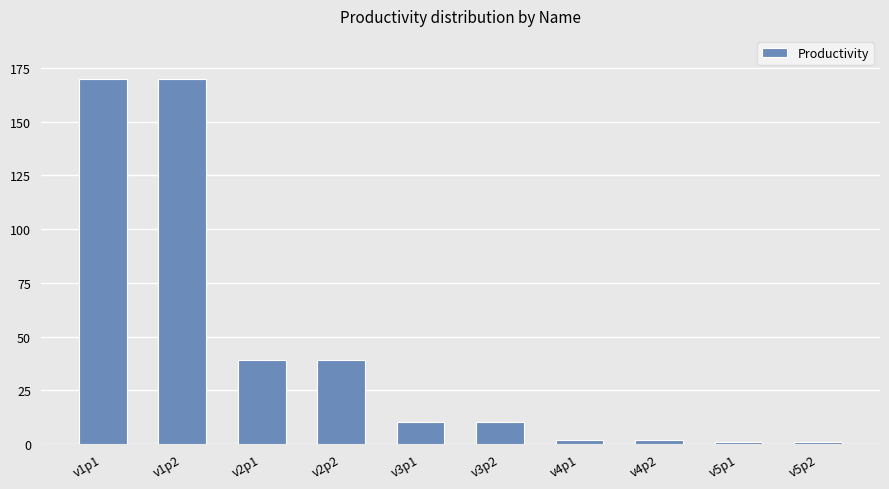

Approximately how many times larger is the value at v3p1 compared to v3p2?

1.0